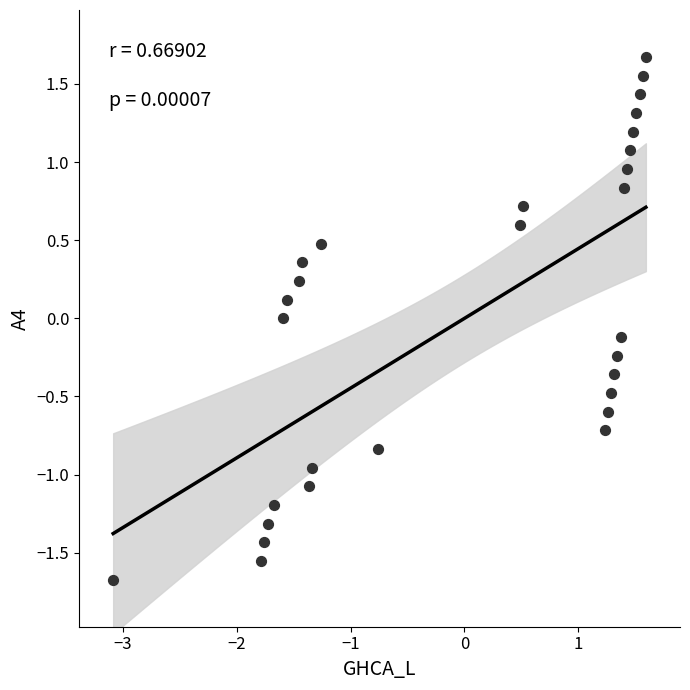

What is the range of X values (max minus min)?

4.7